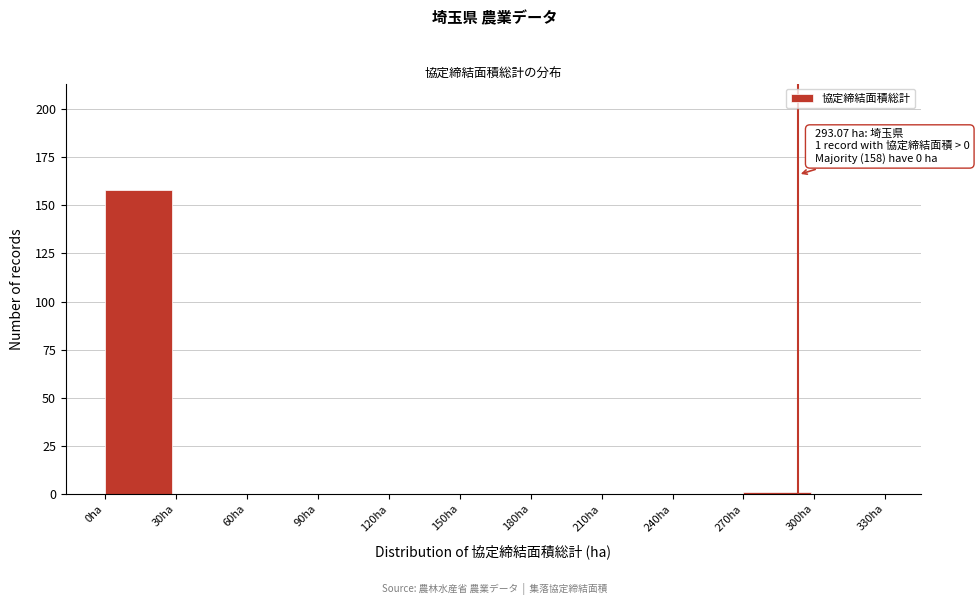

Over which range of the x-axis is the bar tallest?

0 to 30